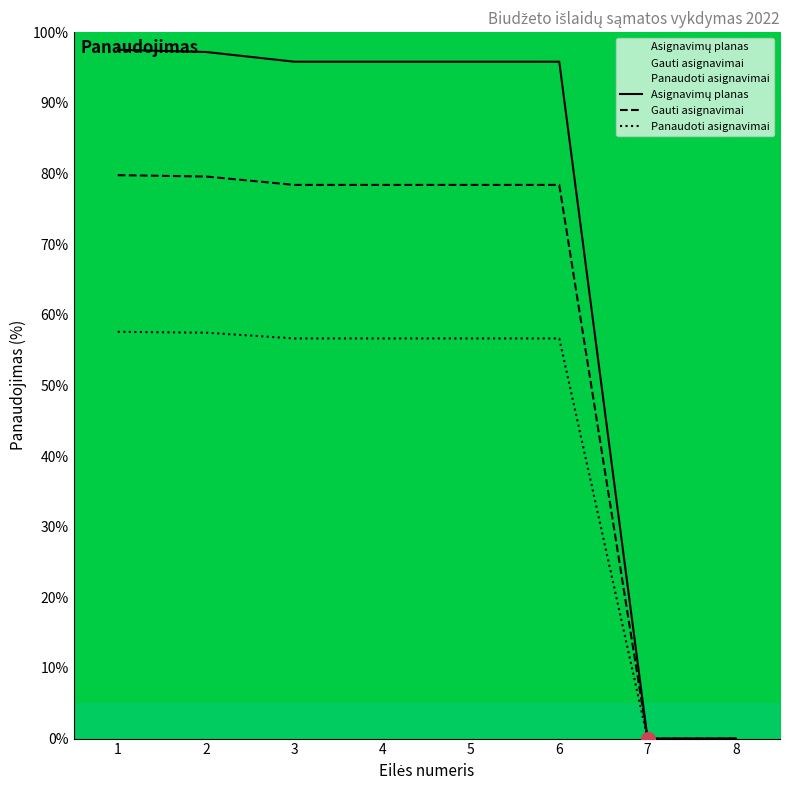

Where does the Gauti asignavimai series first go above 78?

1